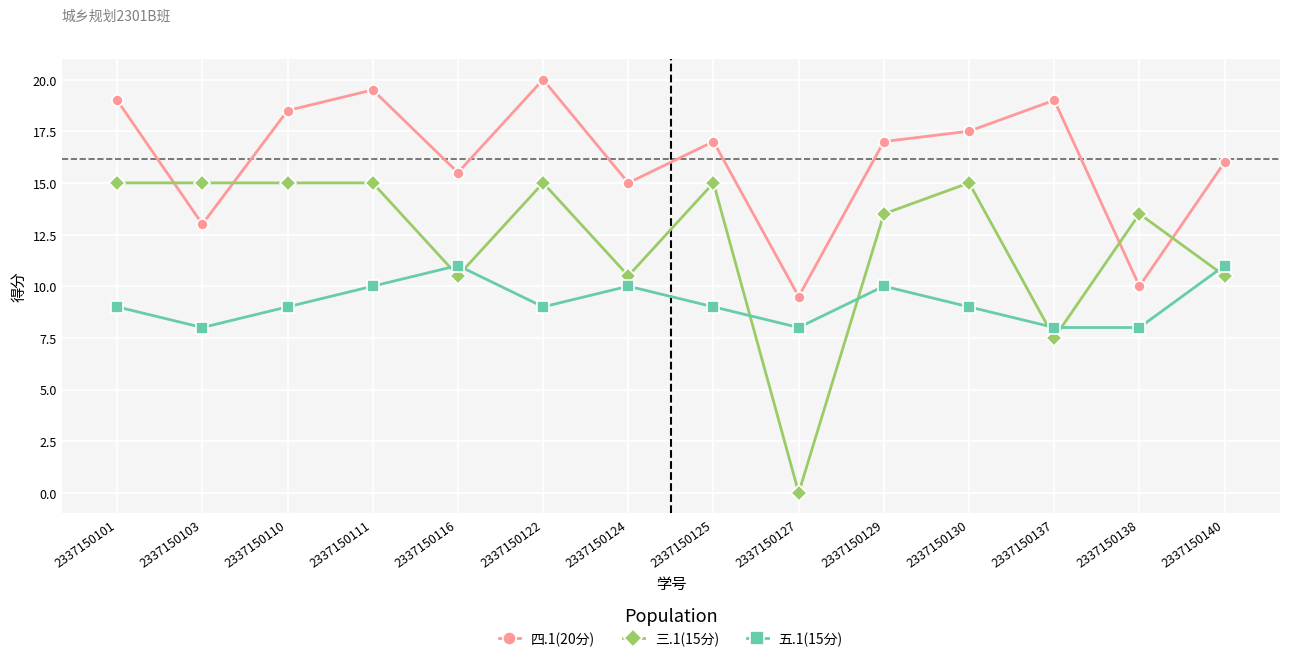

The 三.1(15分) series shows 22.3 at 2337150138. True or false?

False